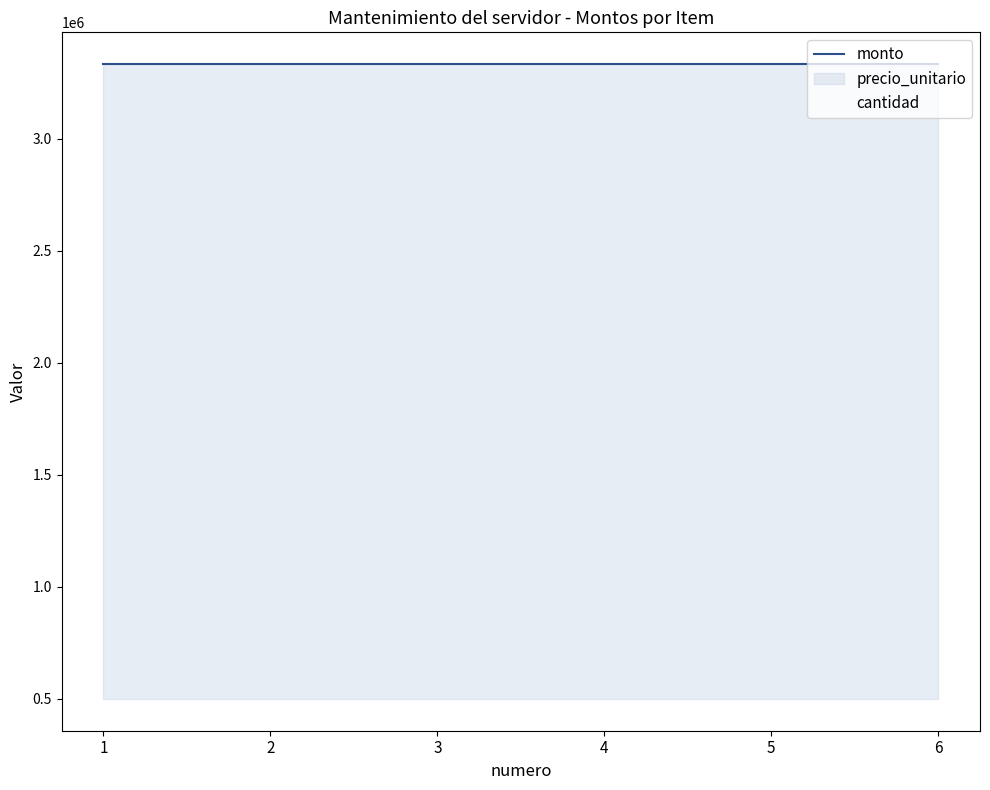

True or false: monto has a value of 3333336 at 6.

True